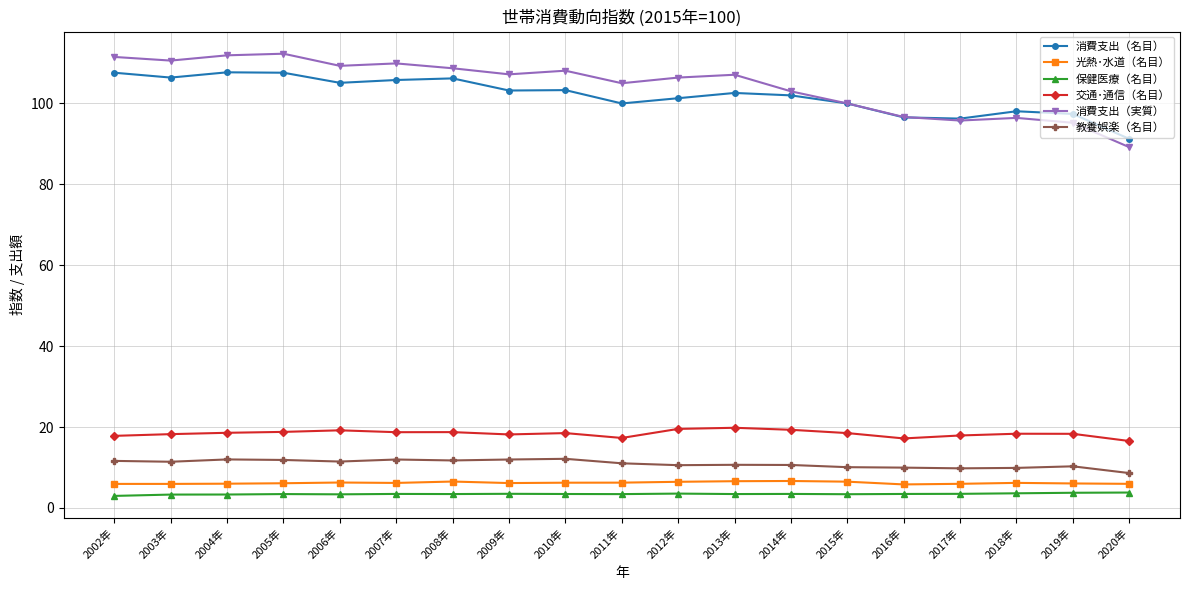

True or false: 教養娯楽（名目） and 保健医療（名目） intersect in this chart.

False